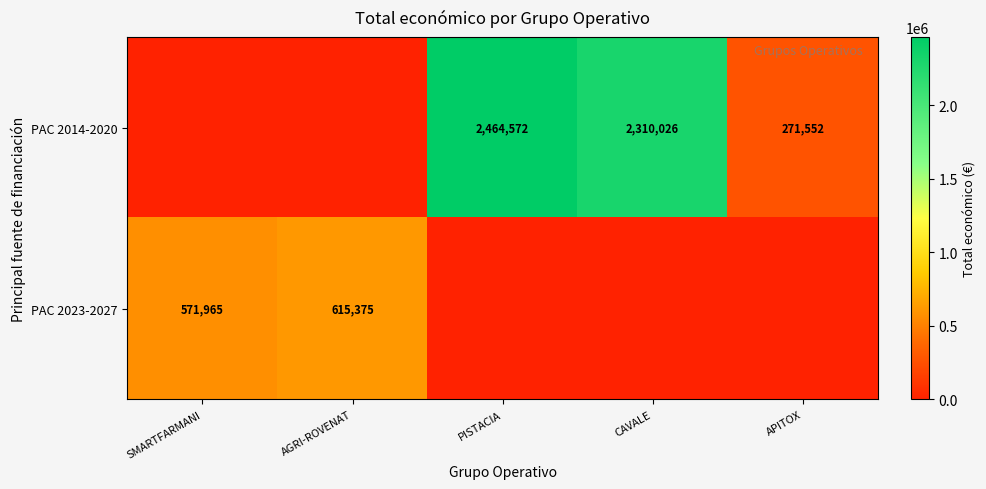

Is it true that PAC 2014-2020 equals 158490 at APITOX?

False